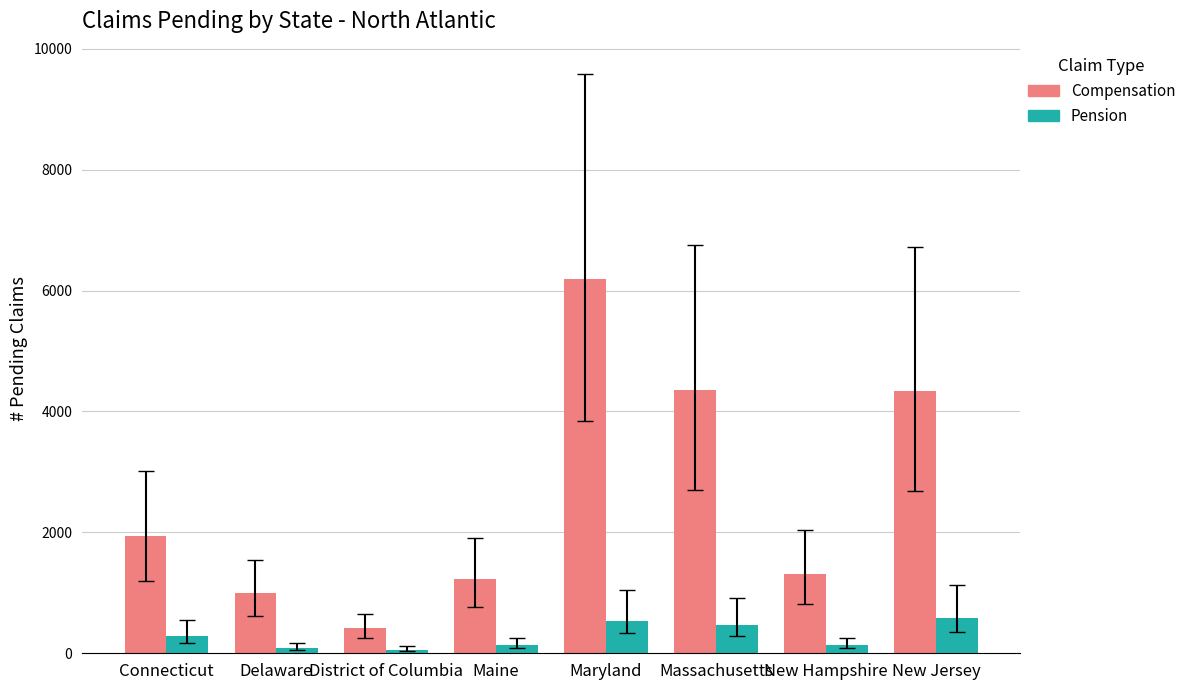

What is the sum of all Pension values?

2271